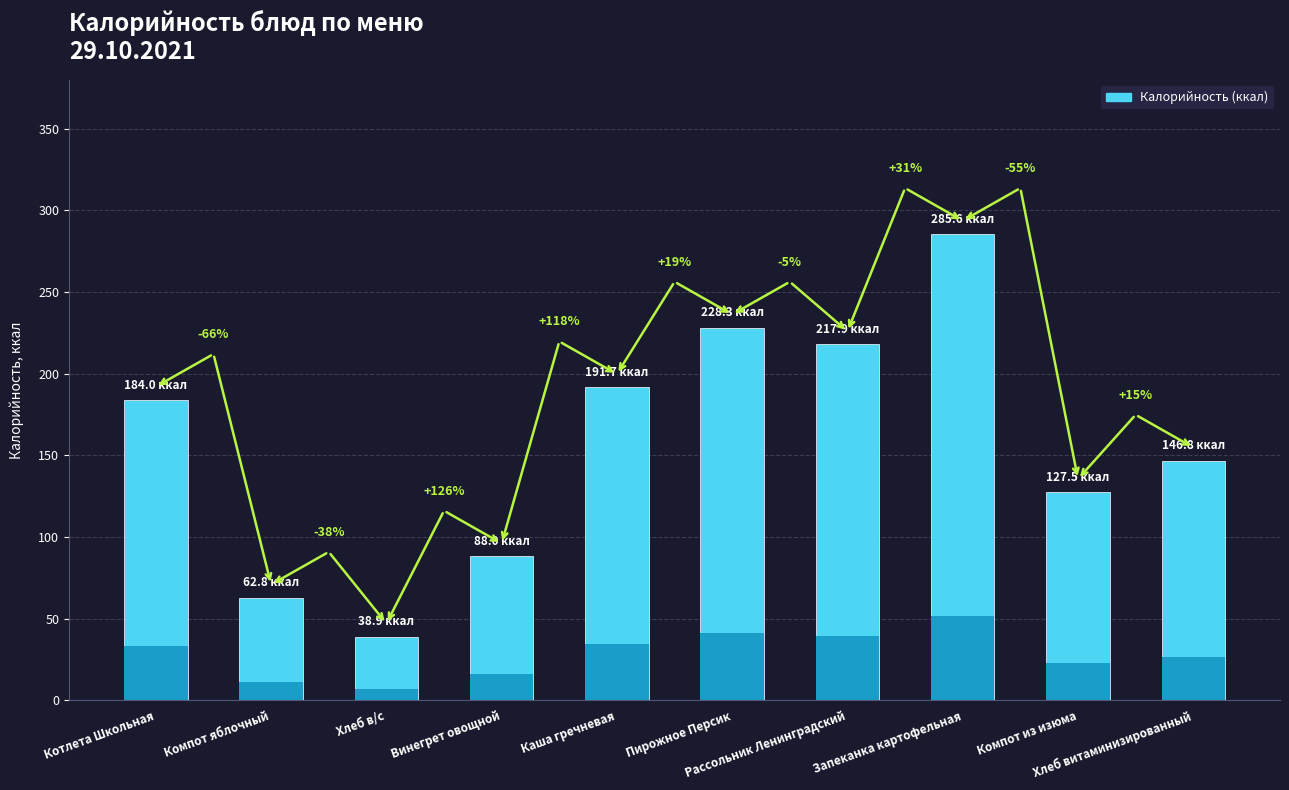

What is the value of the 8th bar from the left?

285.6